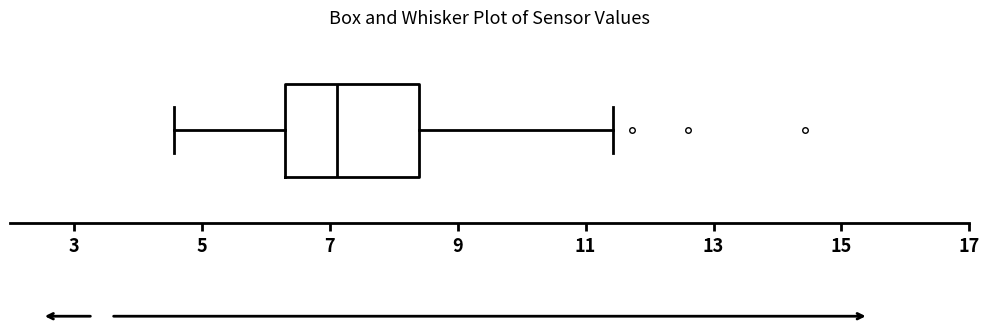

Read this box plot against the x-axis: the position of the median line, the range covered by the box, and the ends of both whiskers. The values are not printed on the chart, so give them approximately, as read against the axis.

median 7.2, box 6.4 to 8.4, whiskers 4.6 to 11.4